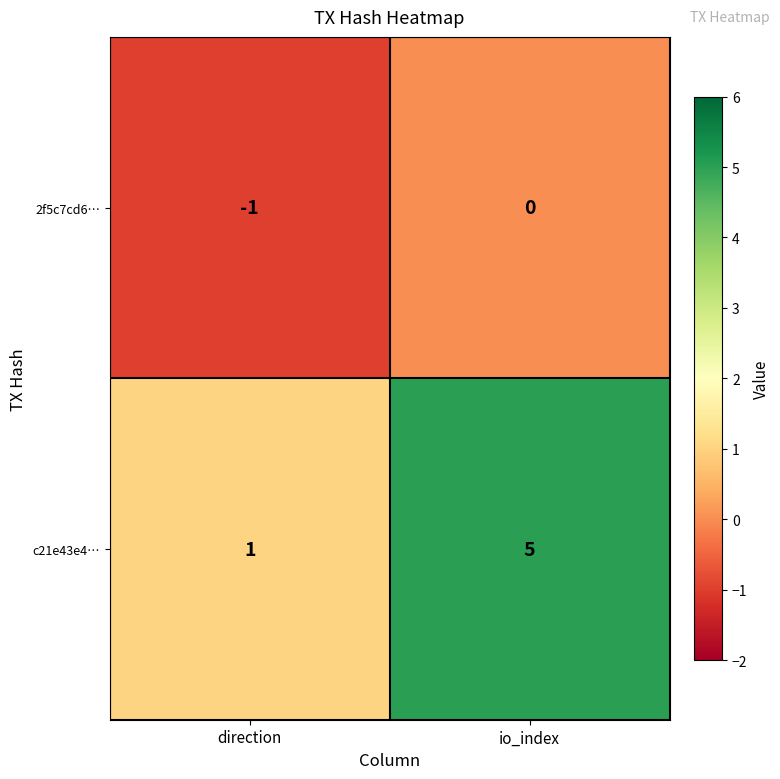

Is it true that 2f5c7cd6… equals 0 at io_index?

True